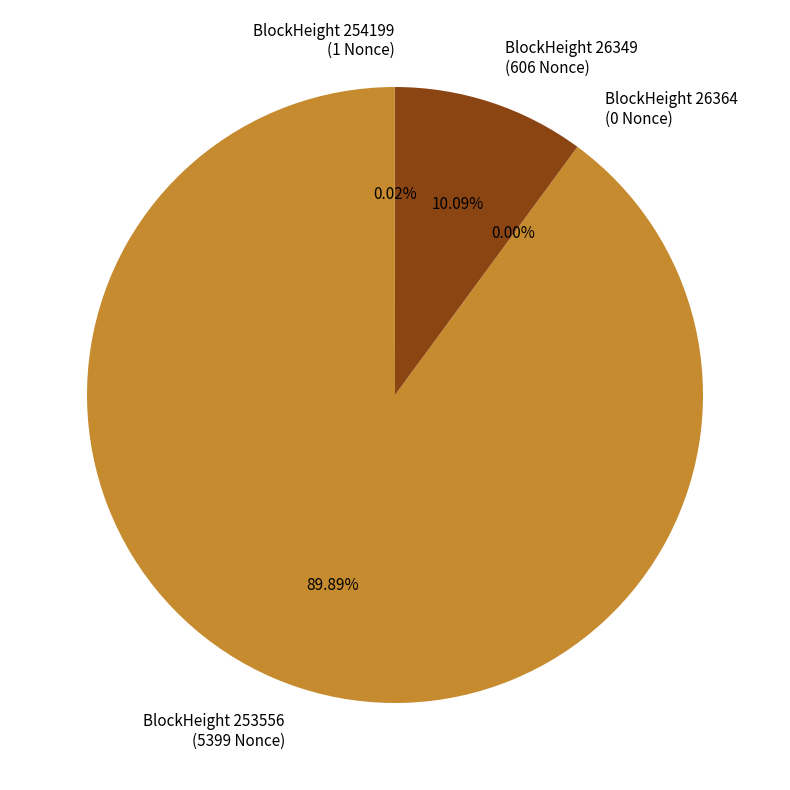

Is there a majority slice in this chart?

Yes